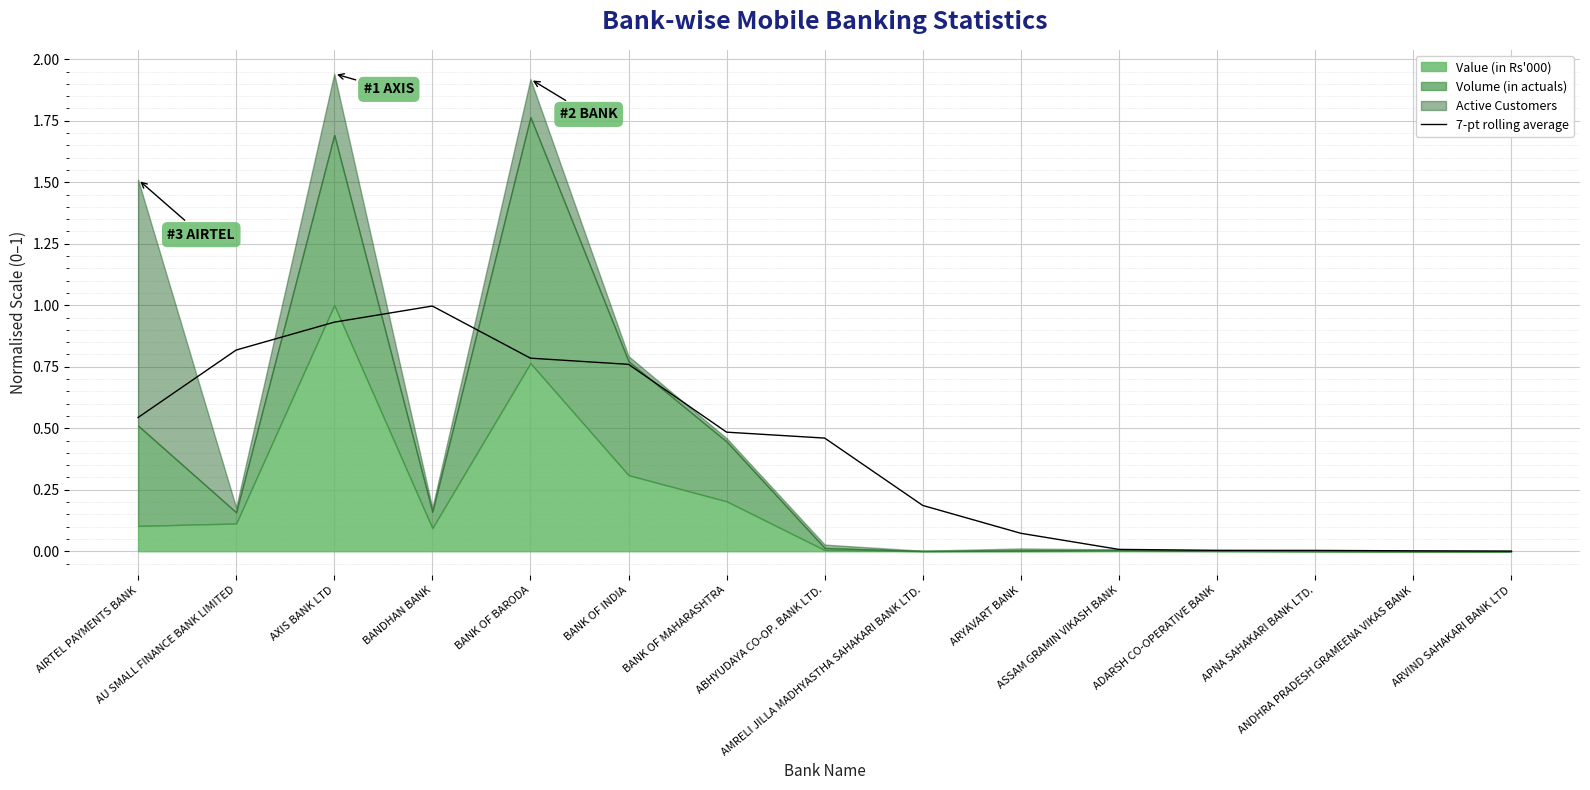

Rank the categories by value from highest to lowest.

BANDHAN BANK, AXIS BANK LTD, AU SMALL FINANCE BANK LIMITED, BANK OF BARODA, BANK OF INDIA, AIRTEL PAYMENTS BANK, BANK OF MAHARASHTRA, ABHYUDAYA CO-OP. BANK LTD., AMRELI JILLA MADHYASTHA SAHAKARI BANK LTD., ARYAVART BANK, ASSAM GRAMIN VIKASH BANK, ADARSH CO-OPERATIVE BANK, APNA SAHAKARI BANK LTD., ANDHRA PRADESH GRAMEENA VIKAS BANK, ARVIND SAHAKARI BANK LTD